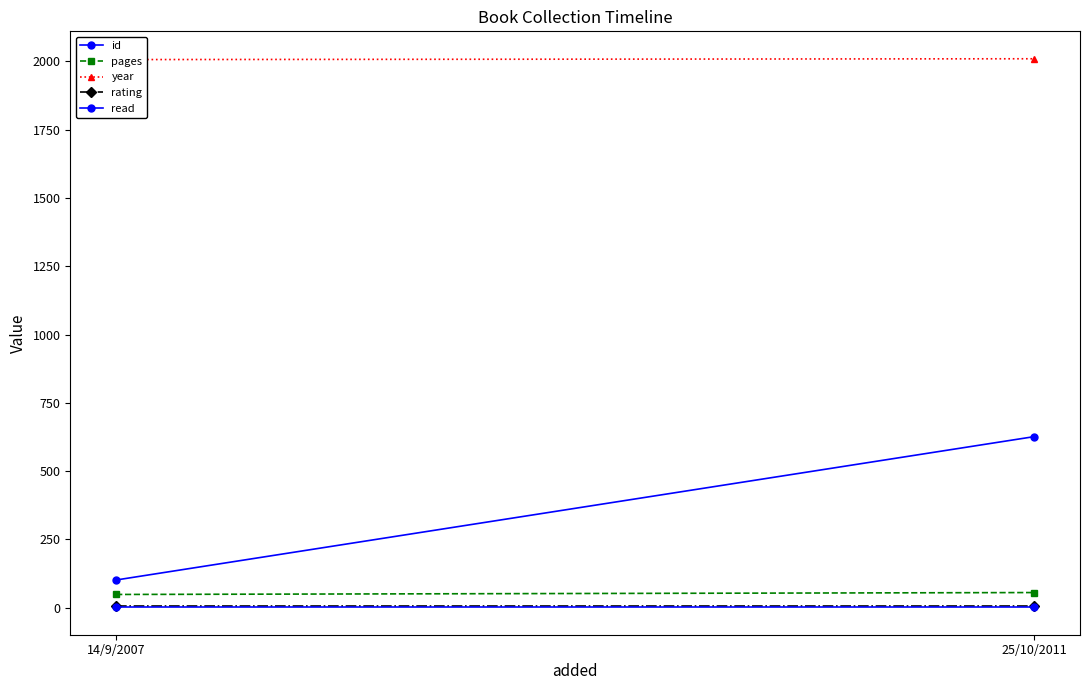

The rating series shows 5 at 25/10/2011. True or false?

True